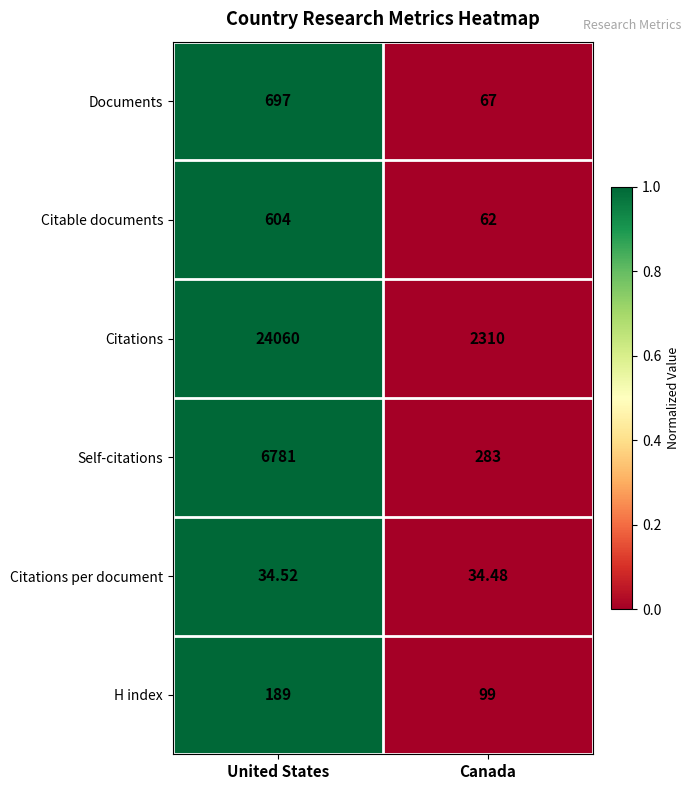

Is the value of Documents at United States greater than the value of Citations per document at Canada?

Yes